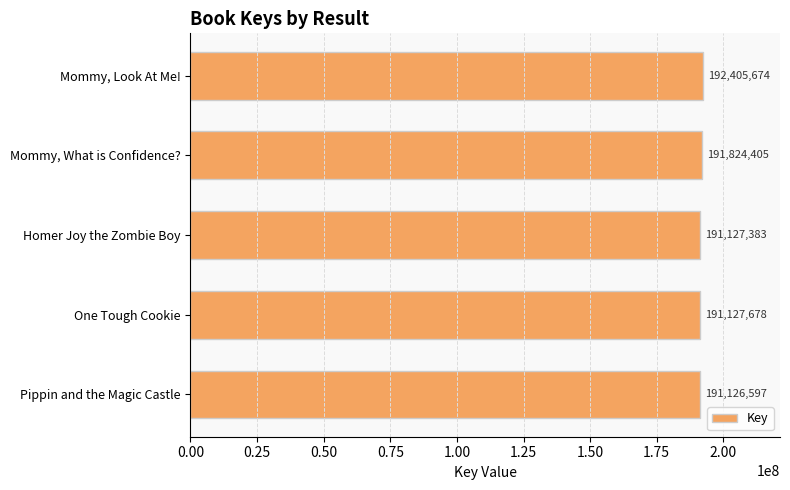

What position from the bottom is Mommy, What is Confidence??

4